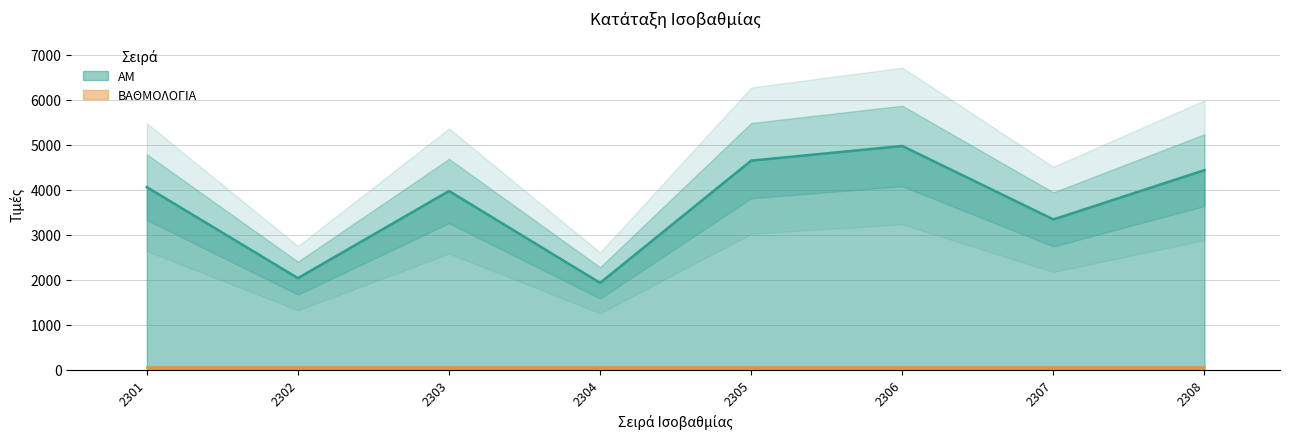

Is it true that the value at 2303 is 1104?

False